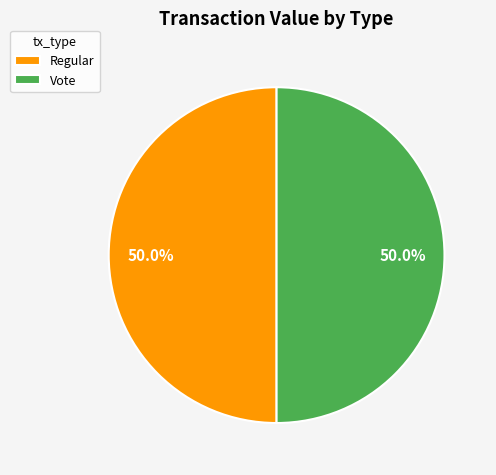

How many slices are in this pie chart?

2